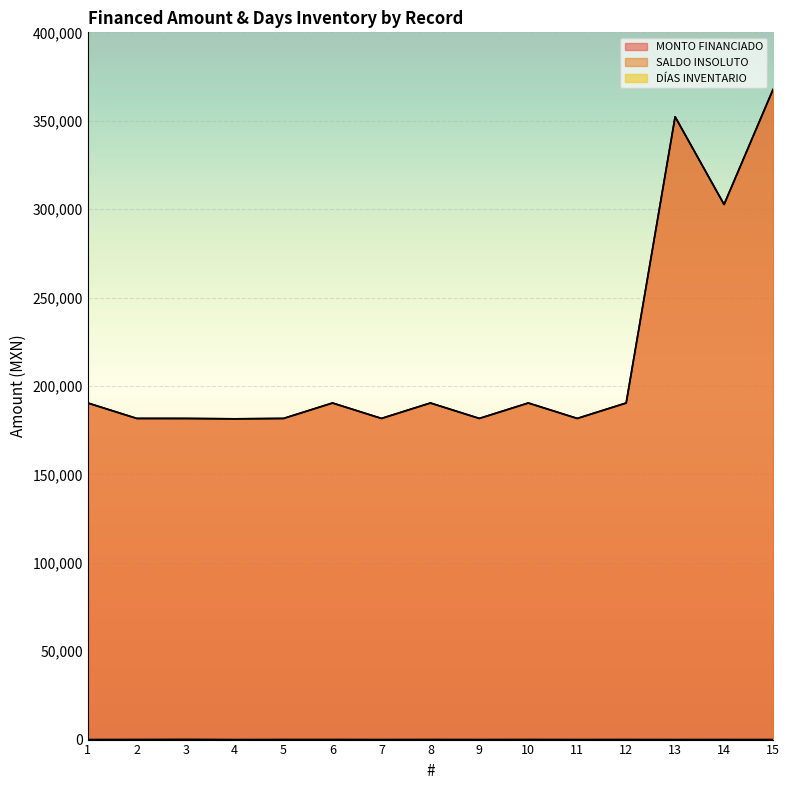

True or false: SALDO INSOLUTO has more than 0 interior local peaks.

True